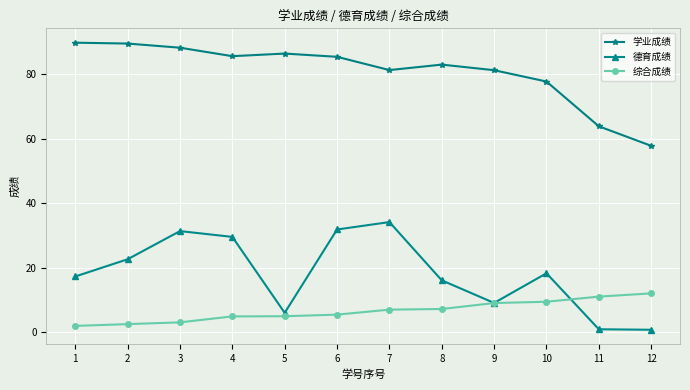

True or false: 学业成绩 and 综合成绩 cross at least once.

False